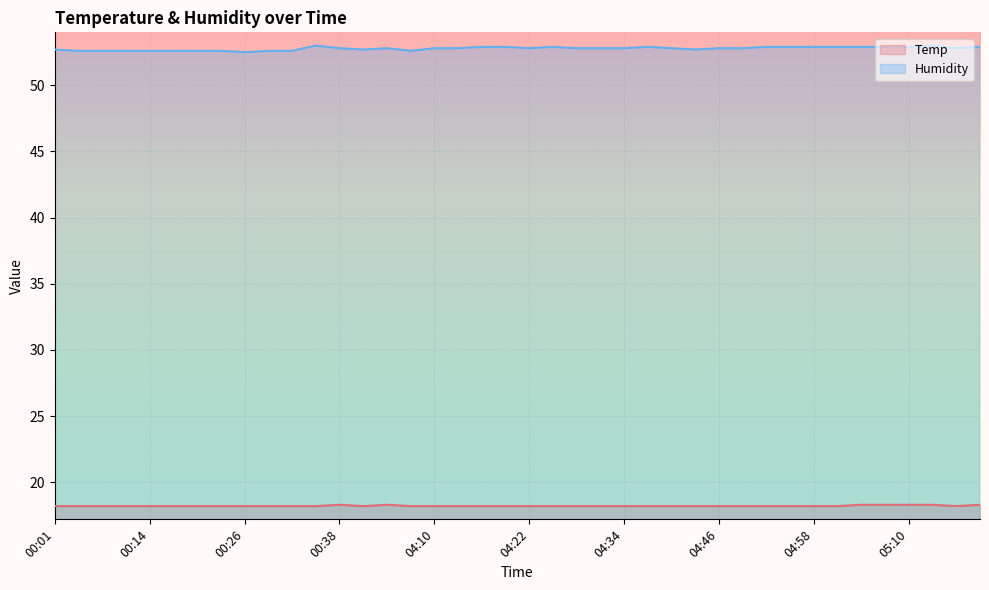

What is the label of the 31st point from the right?

00:29